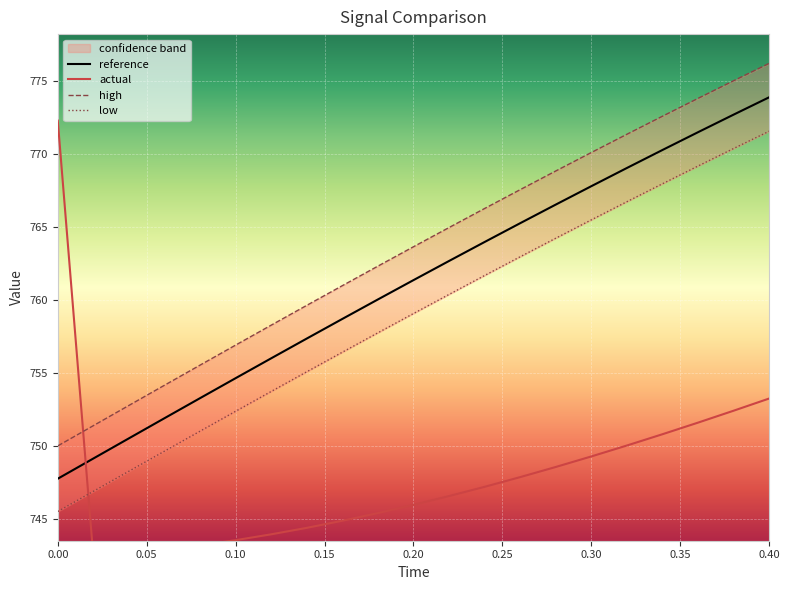

The value of low at 19 is 1284.7. True or false?

False